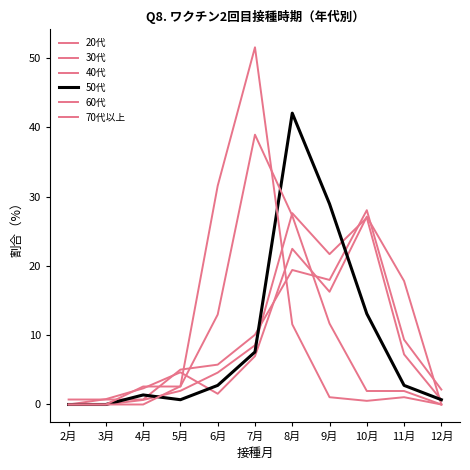

True or false: 60代 has more than 1 interior local peaks.

False